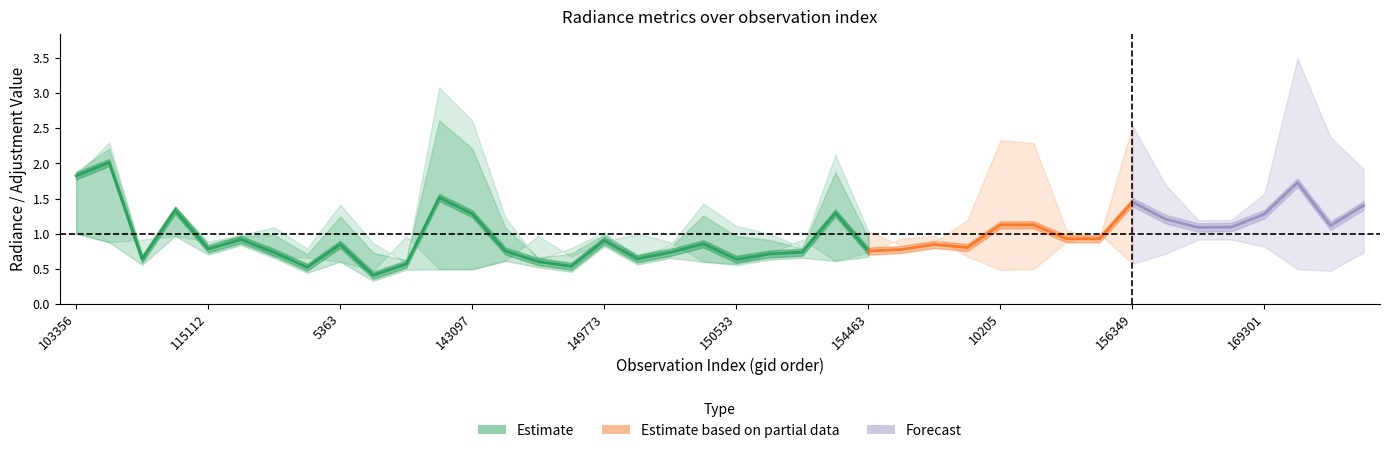

Where does the dnbrad series first go above 1?

103356